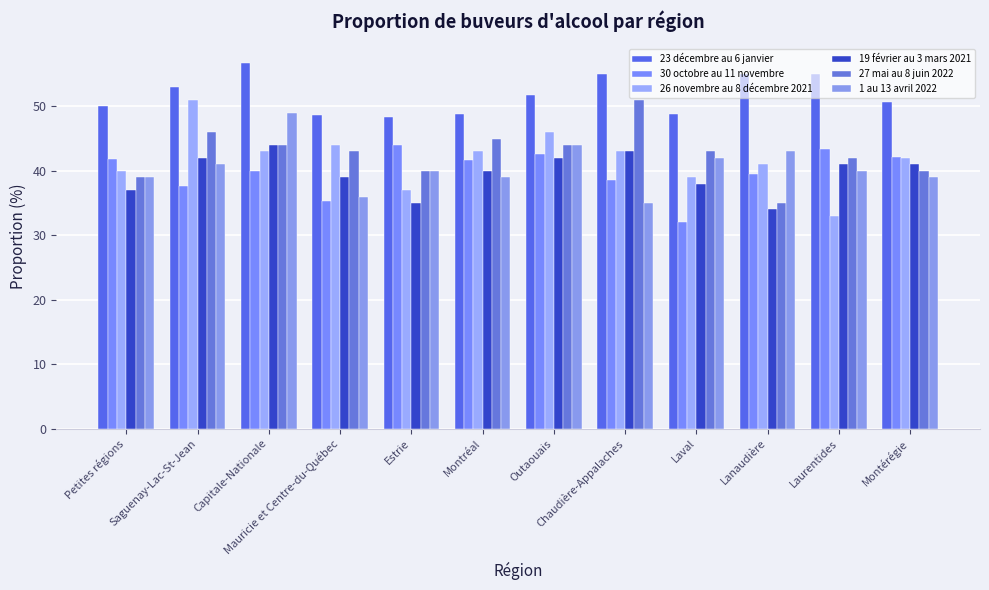

Count the number of categories in the chart.

12